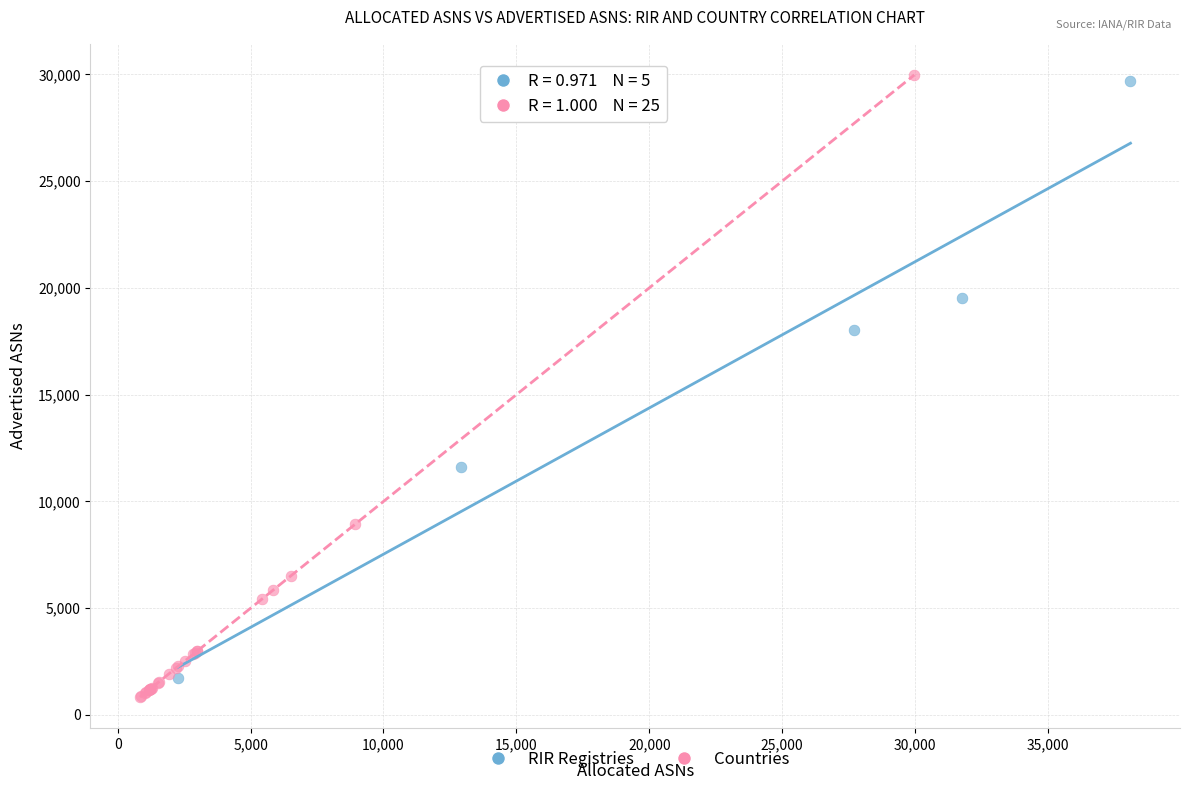

What are all the series names shown in the legend?

RIR Registries, Countries